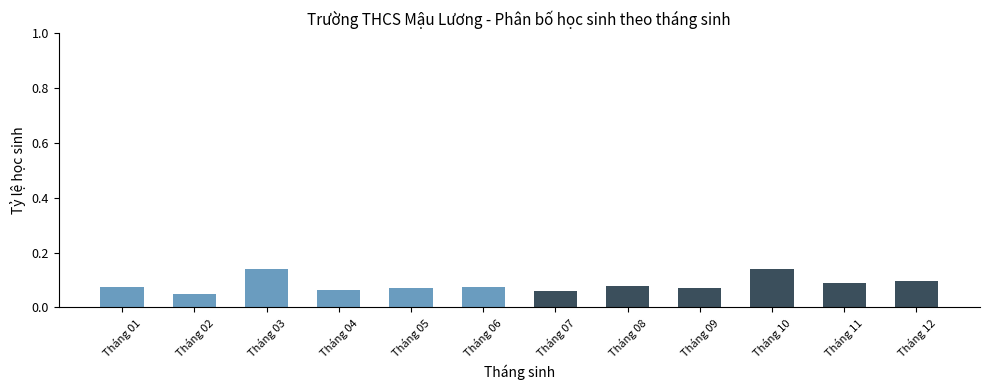

Where is the data nearest to the value 0?

Tháng 02